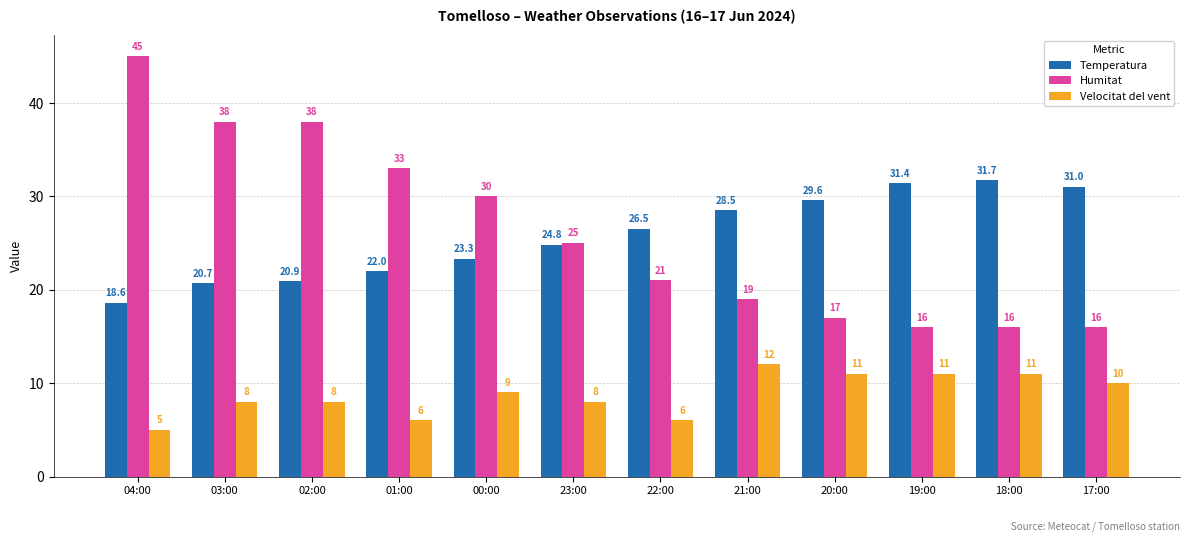

Is the value of Temperatura at 21:00 greater than the value of Velocitat del vent at 04:00?

Yes